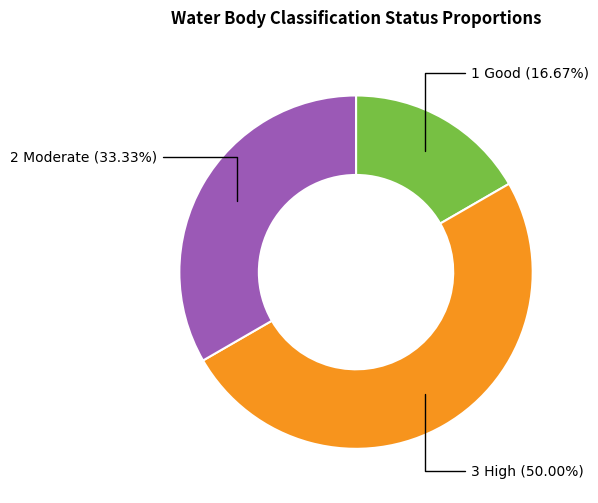

Which slice is the largest?

High